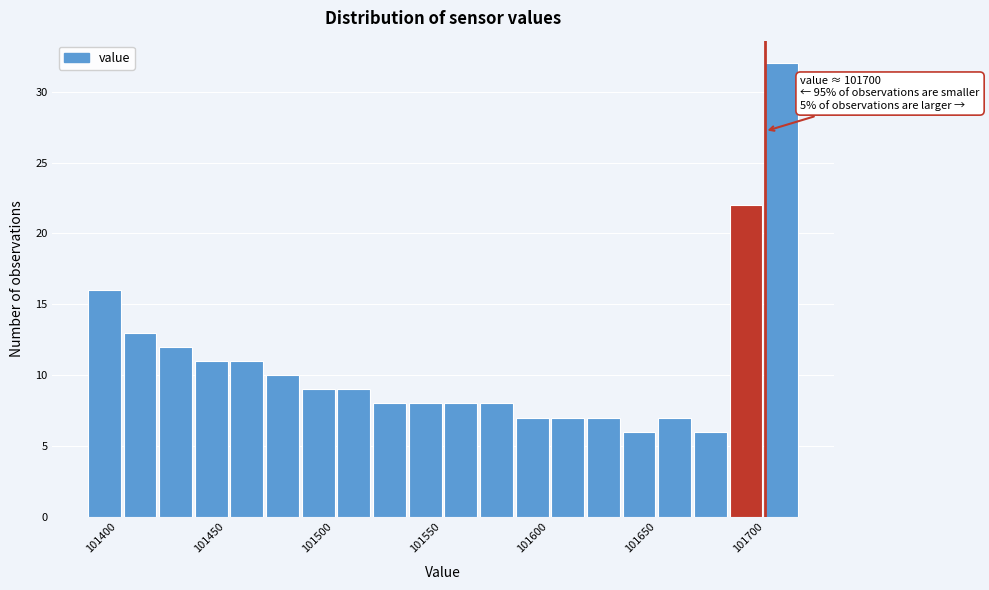

Read against the x-axis, roughly where is the centre of the tallest bar?

101710